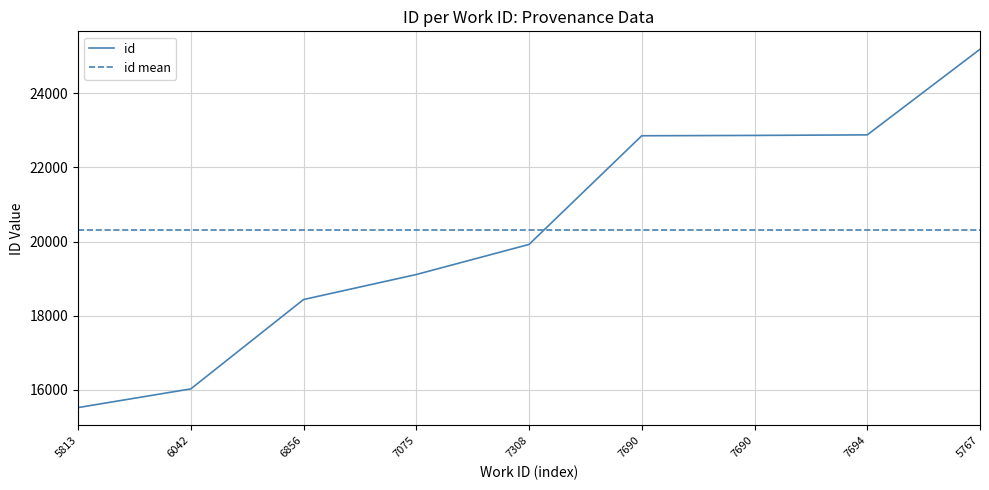

What value does the data have at 7075, to the nearest 100?

19100